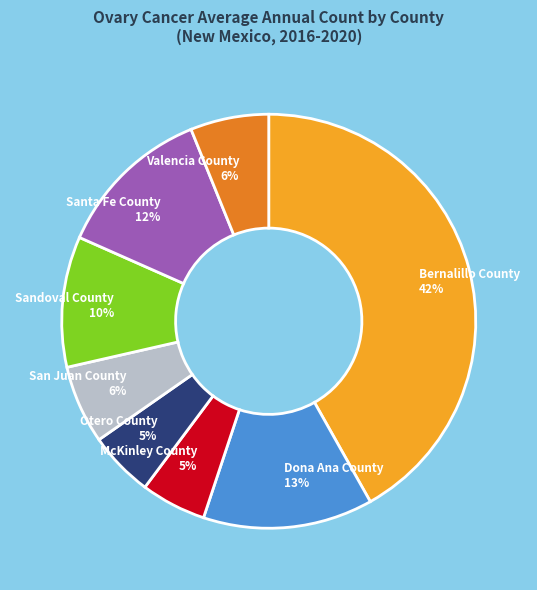

To the nearest percent, what is the difference between the largest and smallest slice percentages?

37%